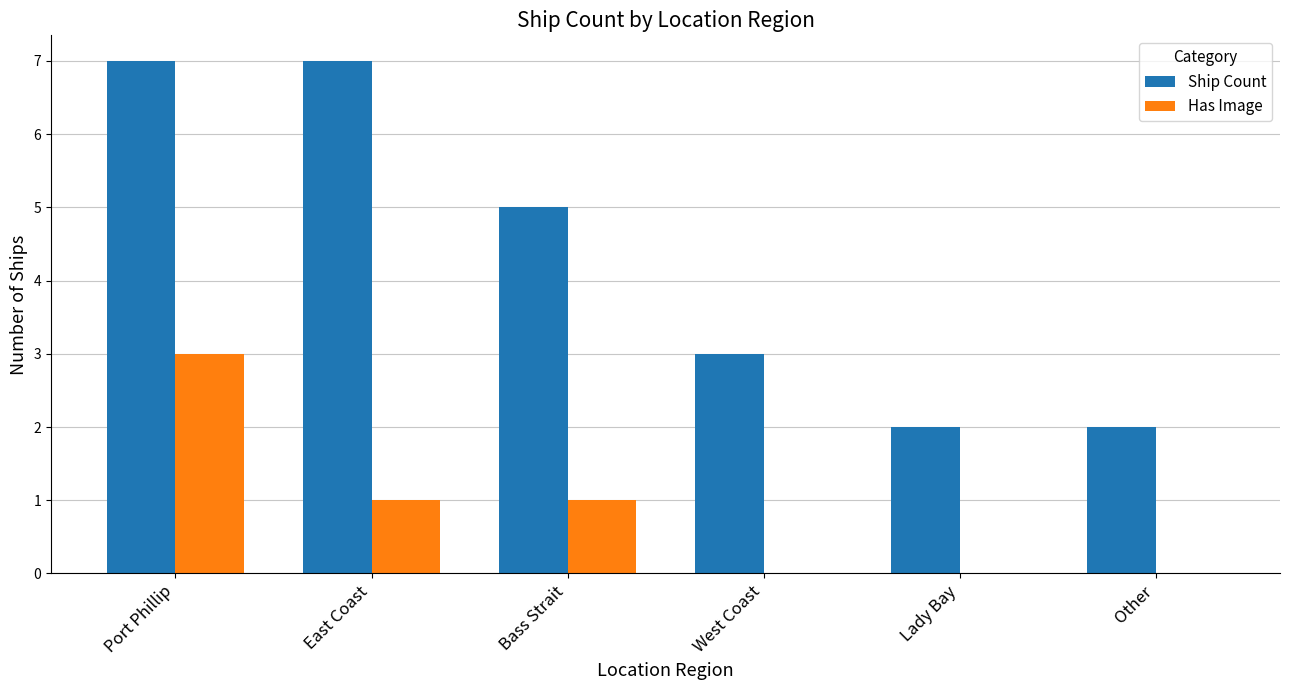

Which series changed the most between East Coast and Bass Strait?

Ship Count